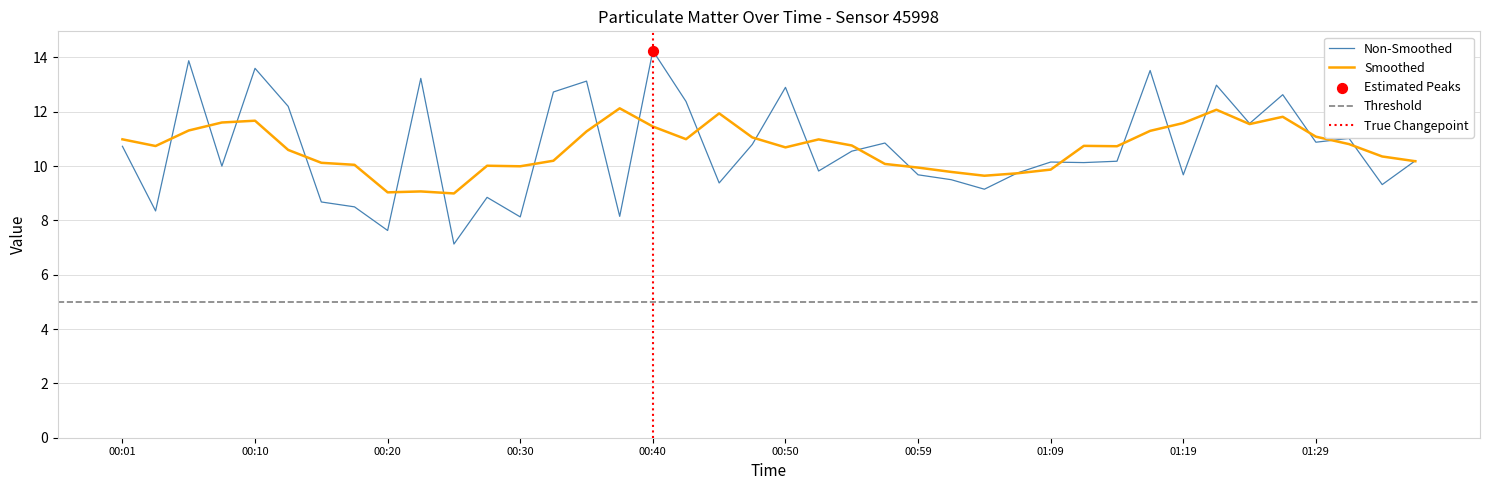

What is the change in value from 00:01 to 00:25?

-3.6